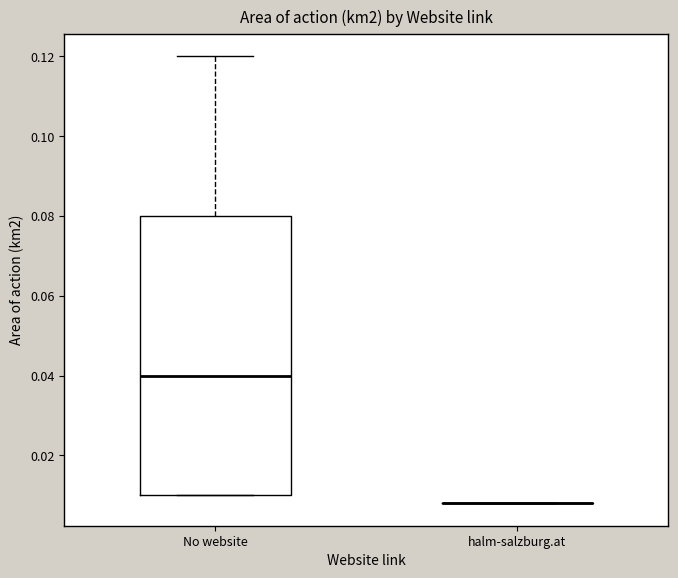

Reading left to right, read every box against the y-axis: the position of its median line, the range the box covers, and the ends of its whiskers. The values are not printed on the chart, so give them approximately, as read against the axis.

No website: median 0.040, box 0.010 to 0.080, whiskers 0.010 to 0.120
halm-salzburg.at: box collapsed to a line at 0.008, whiskers 0.008 to 0.008